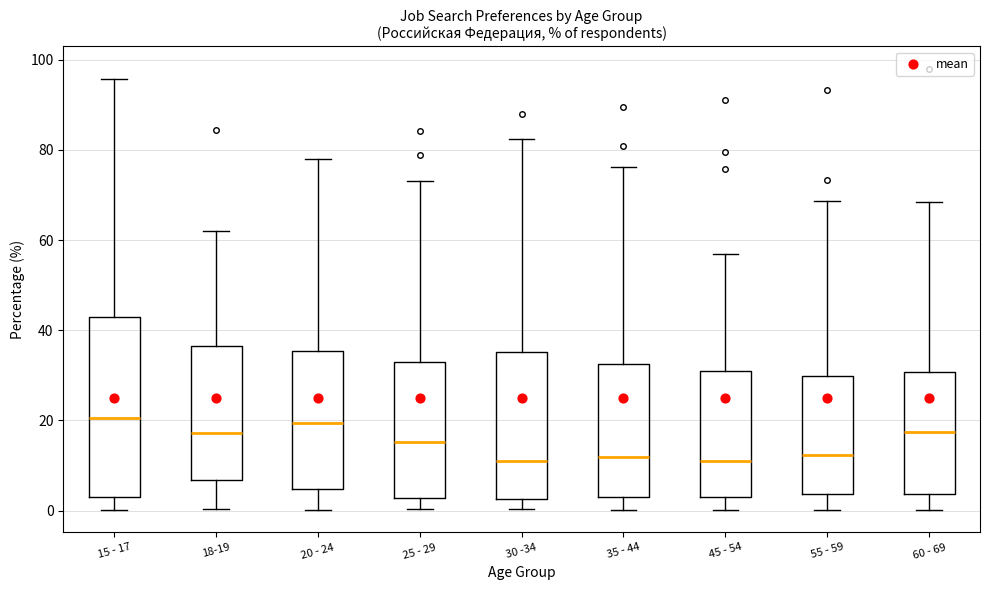

Where is the lower edge of the box for 15 - 17 on the y-axis? The values are not printed on the chart, so give them approximately, as read against the axis.

4